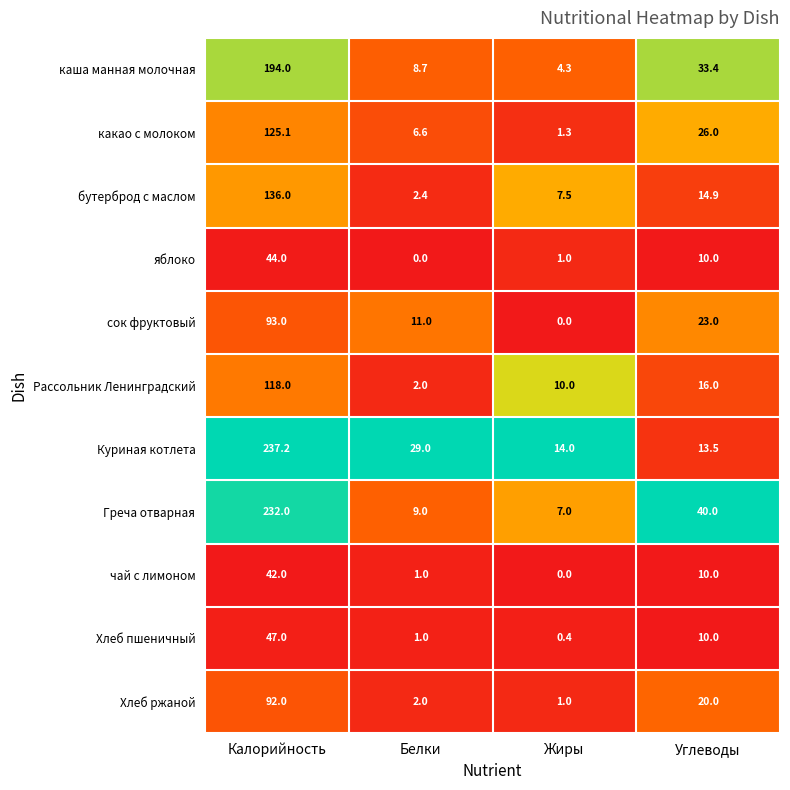

Which series has the largest total across all categories?

Куриная котлета